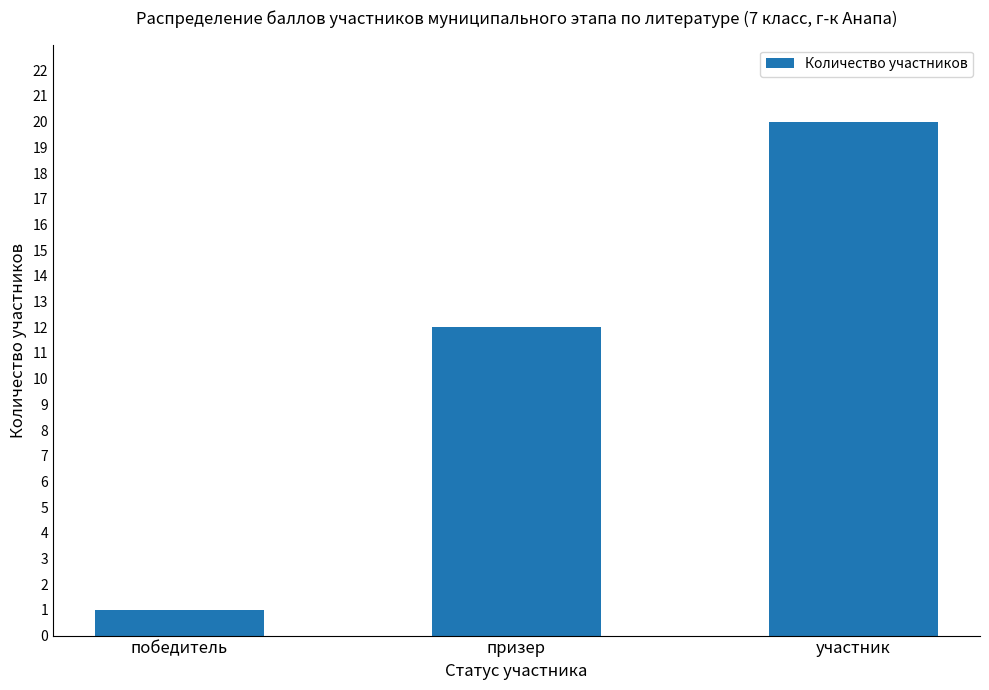

What is the value of the 1st bar from the left?

1